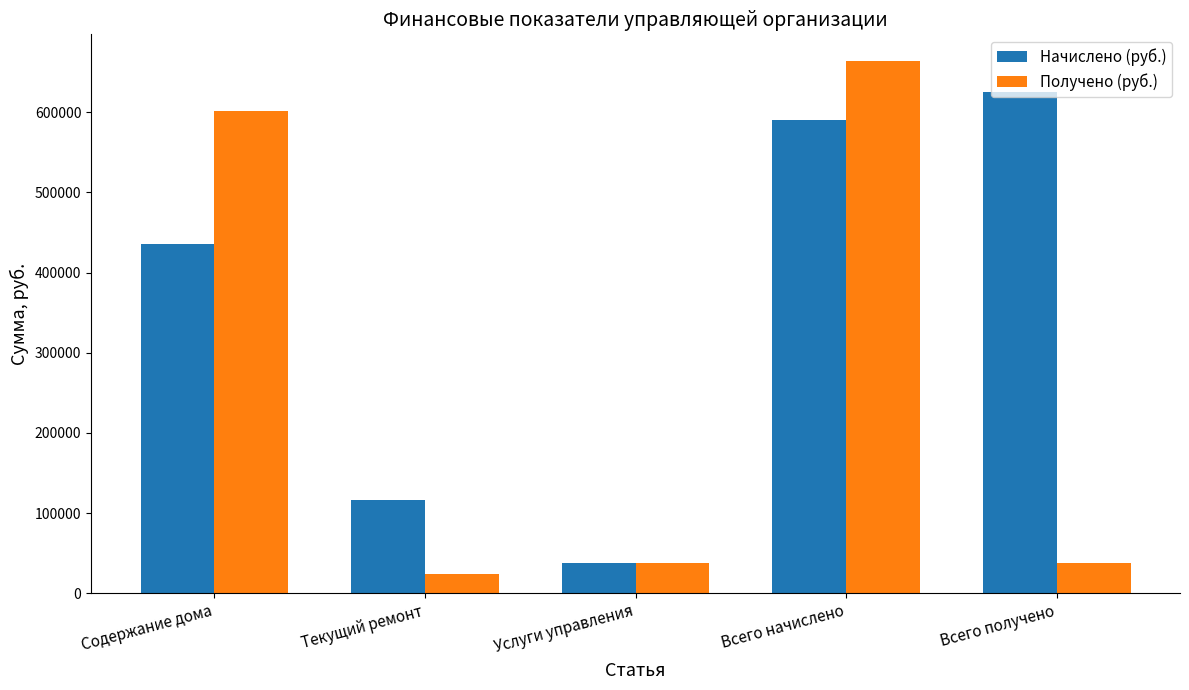

What is the difference between the second highest and second lowest values in the Начислено (руб.) series?

473313.7